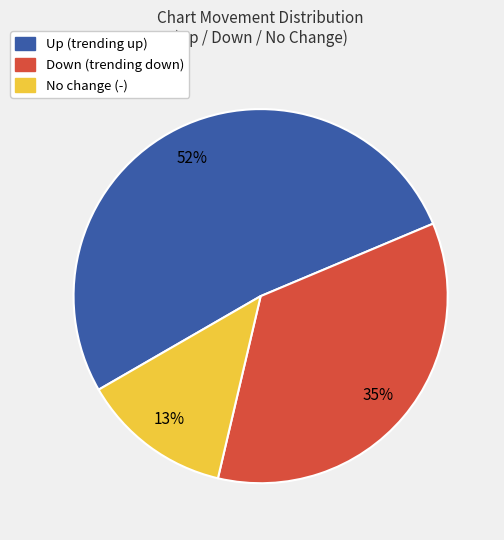

Approximately how many times larger is the value at Up (trending up) compared to Down (trending down)?

1.5